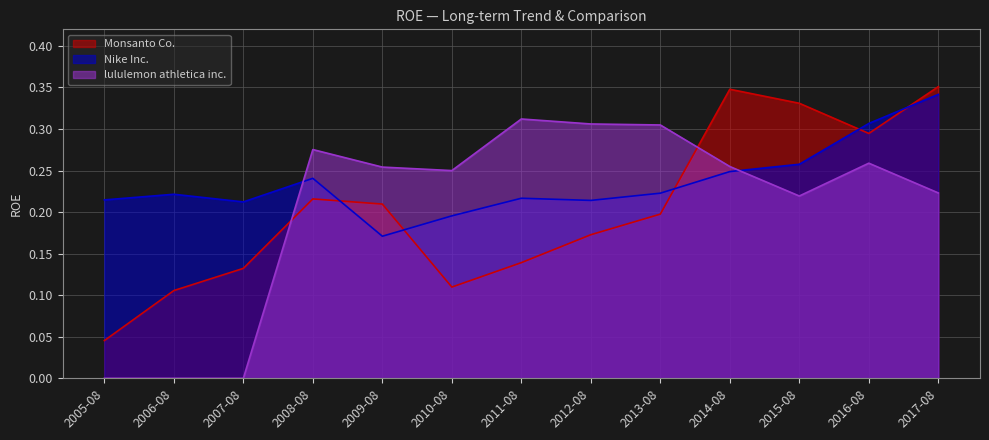

The Monsanto Co. series shows 0.2 at 2013-08. True or false?

True